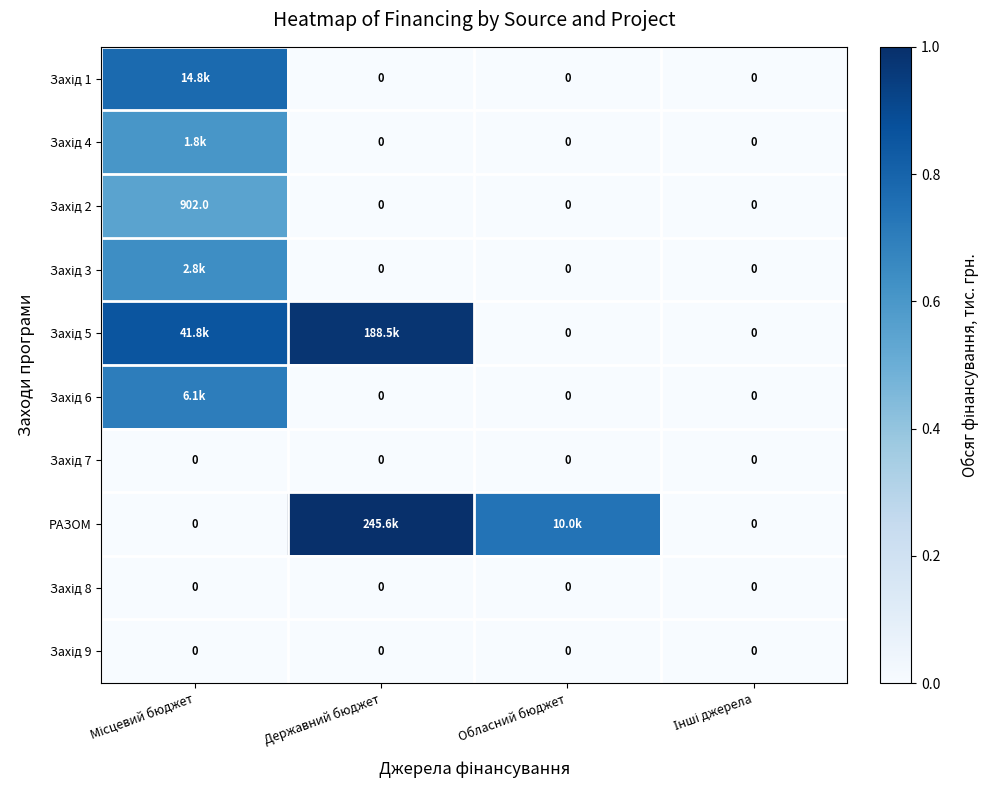

How many positive values does the РАЗОМ series have?

2